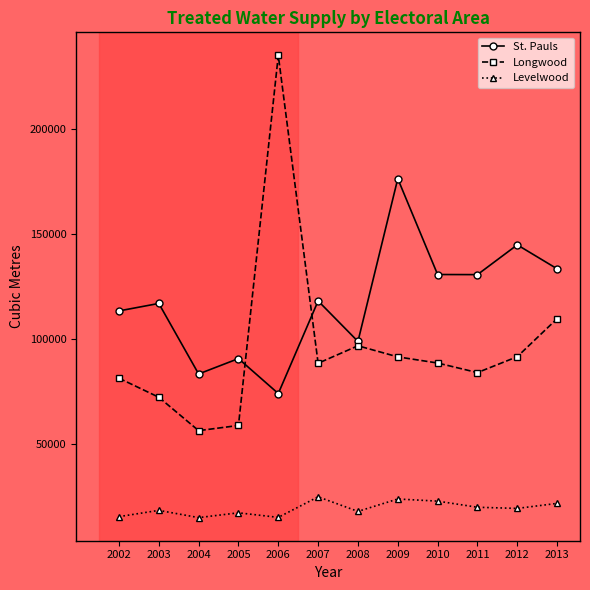

Which series has the largest total across all categories?

St. Pauls